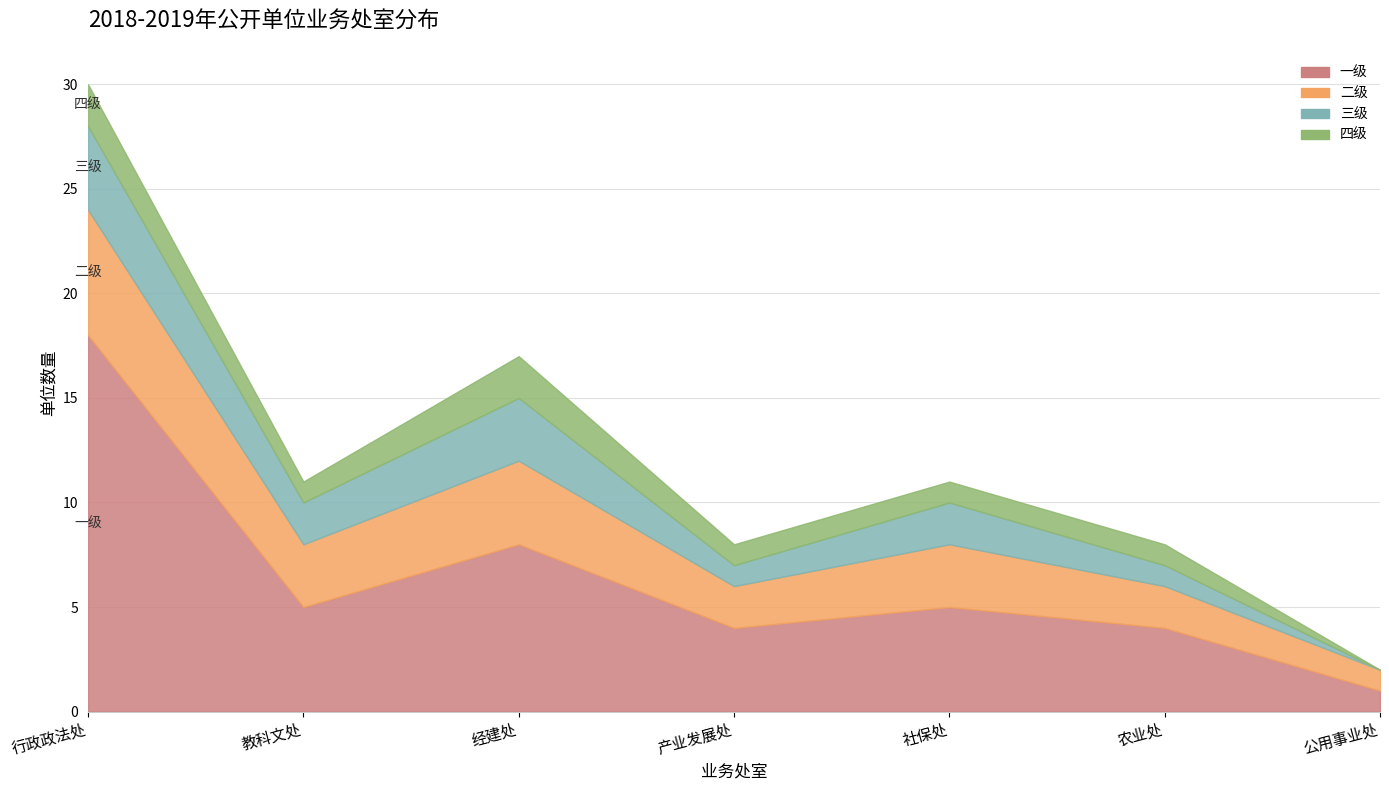

True or false: 四级 and 三级 intersect in this chart.

False